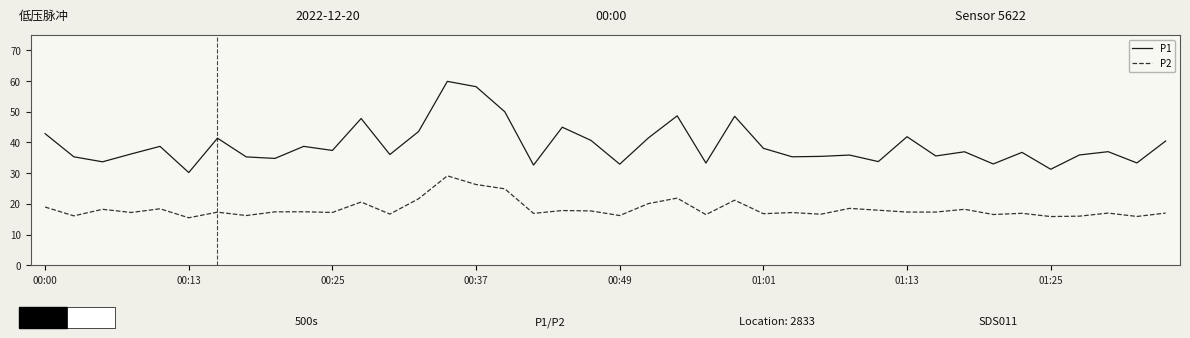

Which series has the largest total across all categories?

P1